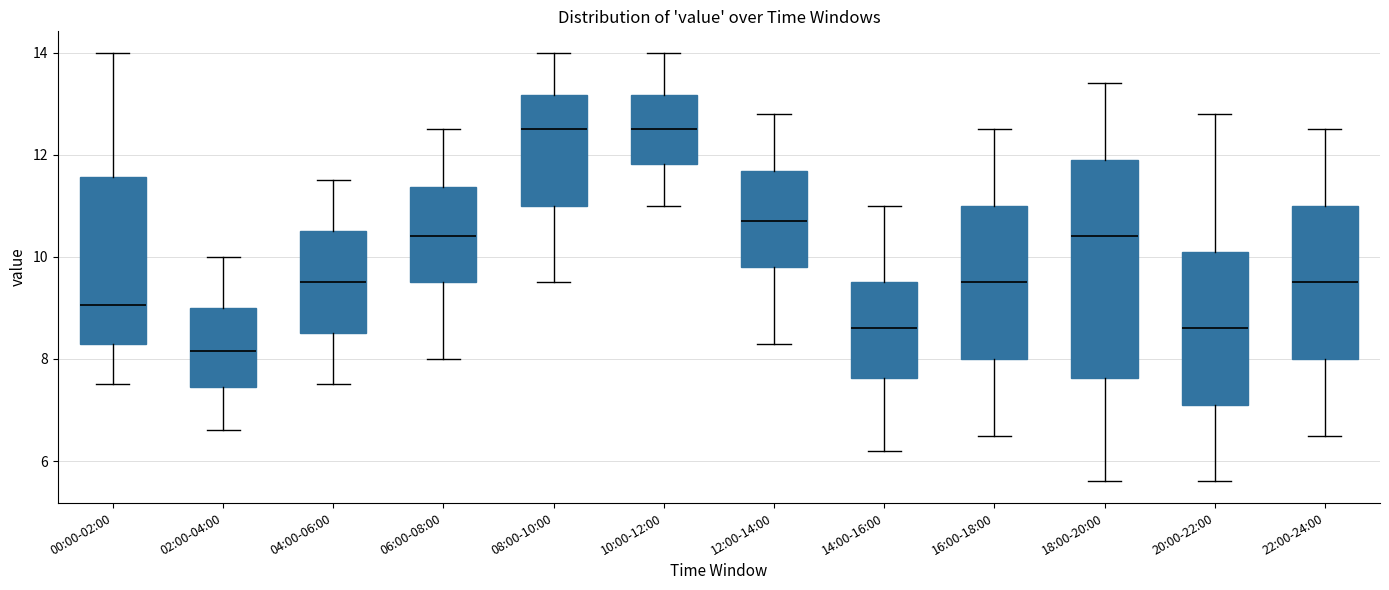

Reading left to right, transcribe this box plot: for each box, give where its median line is, the range the box spans, and where its two whiskers end, as read against the y-axis. The values are not printed on the chart, so give them approximately, as read against the axis.

00:00-02:00: median 9.0, box 8.4 to 11.6, whiskers 7.6 to 14.0
02:00-04:00: median 8.2, box 7.4 to 9.0, whiskers 6.6 to 10.0
04:00-06:00: median 9.6, box 8.6 to 10.6, whiskers 7.6 to 11.6
06:00-08:00: median 10.4, box 9.6 to 11.4, whiskers 8.0 to 12.6
08:00-10:00: median 12.6, box 11.0 to 13.2, whiskers 9.6 to 14.0
10:00-12:00: median 12.6, box 11.8 to 13.2, whiskers 11.0 to 14.0
12:00-14:00: median 10.8, box 9.8 to 11.6, whiskers 8.4 to 12.8
14:00-16:00: median 8.6, box 7.6 to 9.6, whiskers 6.2 to 11.0
16:00-18:00: median 9.6, box 8.0 to 11.0, whiskers 6.6 to 12.6
18:00-20:00: median 10.4, box 7.6 to 12.0, whiskers 5.6 to 13.4
20:00-22:00: median 8.6, box 7.2 to 10.2, whiskers 5.6 to 12.8
22:00-24:00: median 9.6, box 8.0 to 11.0, whiskers 6.6 to 12.6